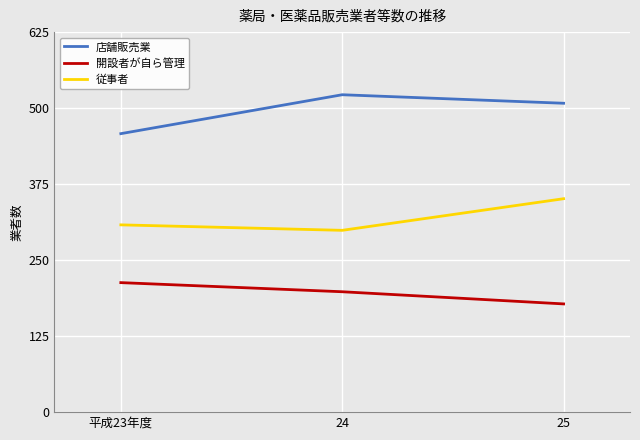

Does the chart display data point markers on the line(s)?

No